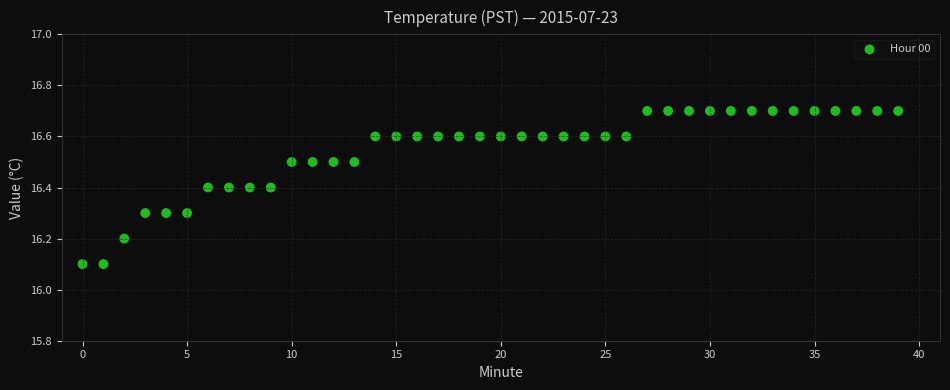

What is the range of Y values (max minus min)?

0.6